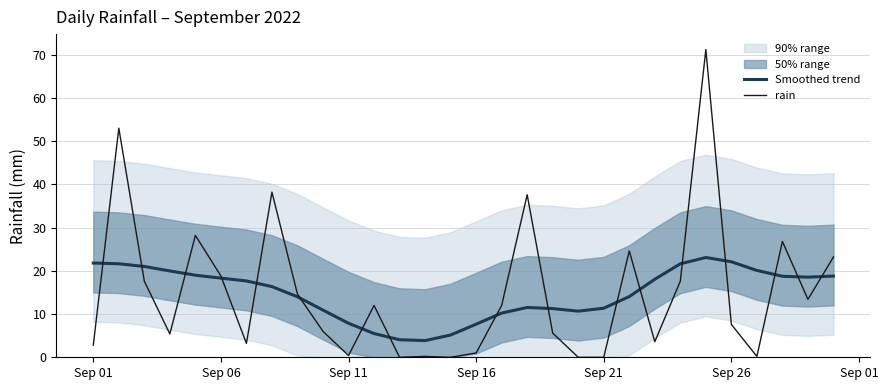

How many interior local peaks does the Smoothed trend series have?

2